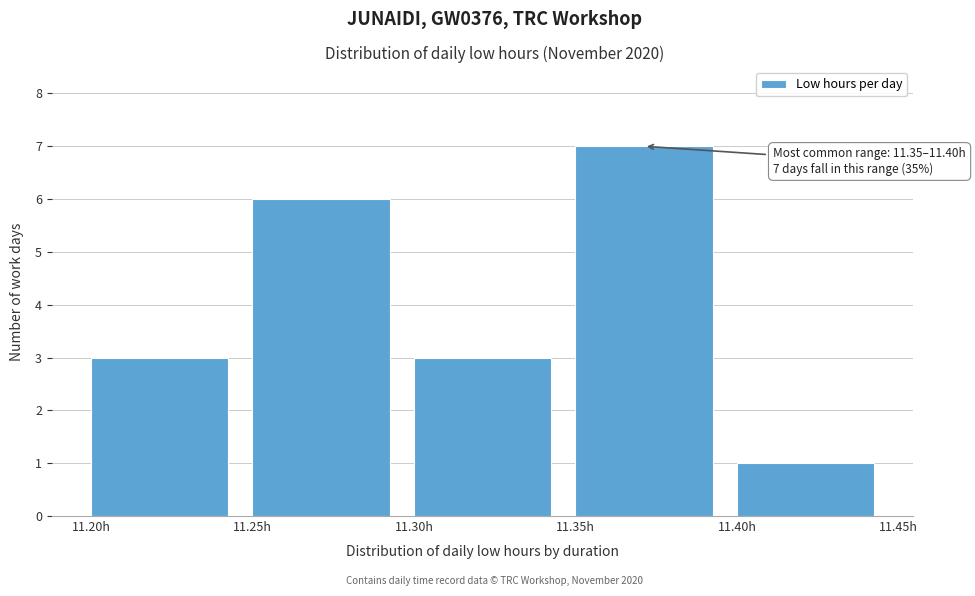

Over which range of the x-axis is the bar tallest?

11.35 to 11.40